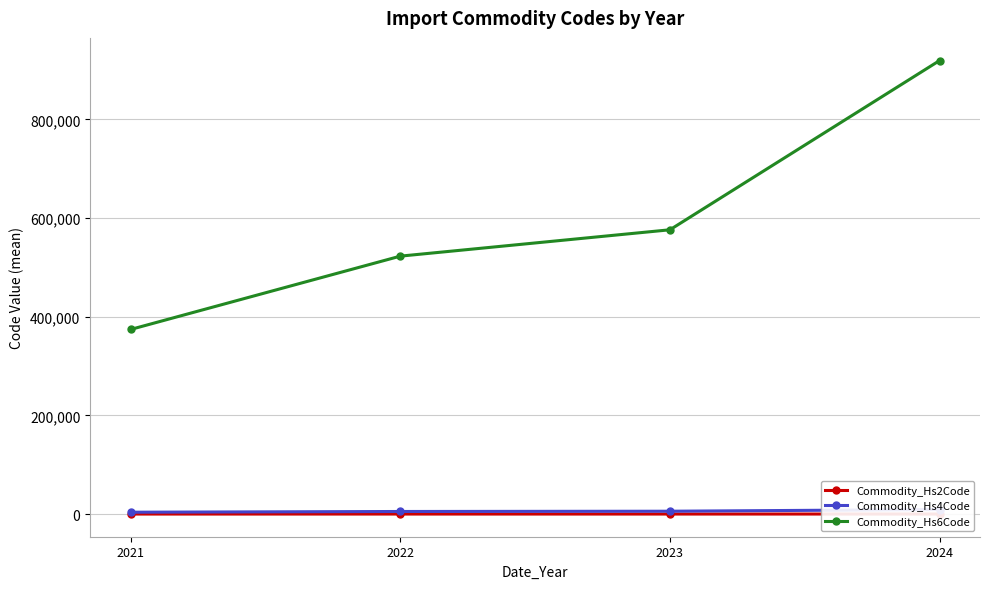

How many data points does each series have?

4